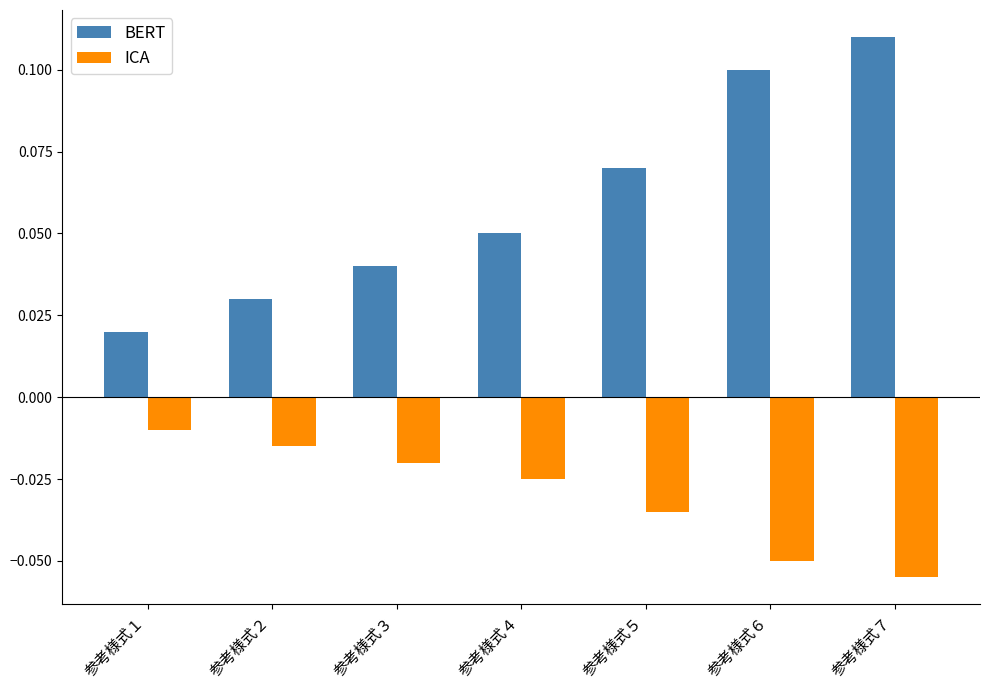

Rank the series by their maximum value, from lowest to highest.

ICA, BERT